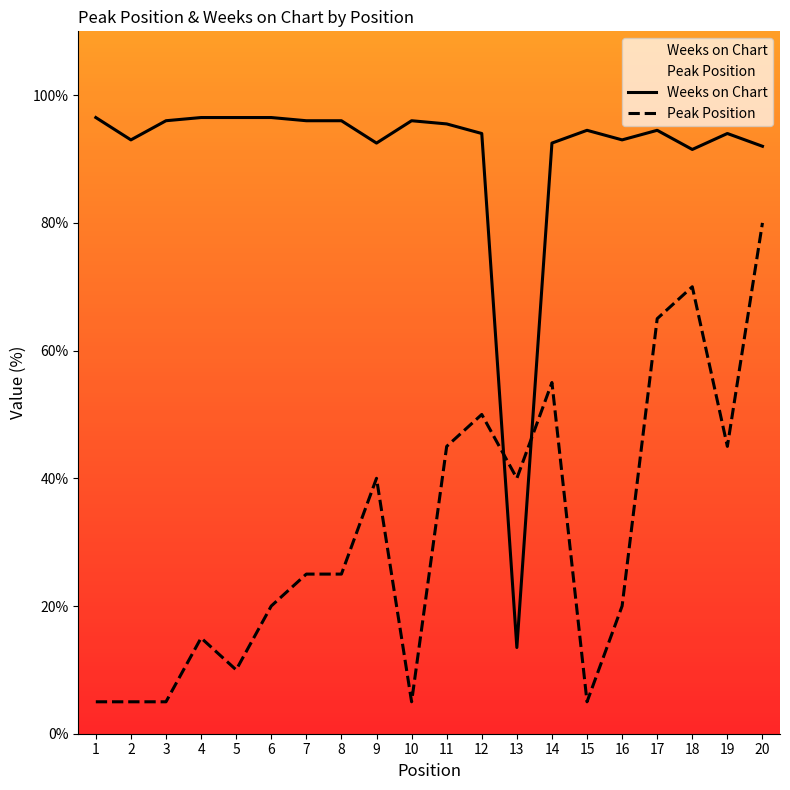

At which label does Weeks on Chart first exceed 94?

1